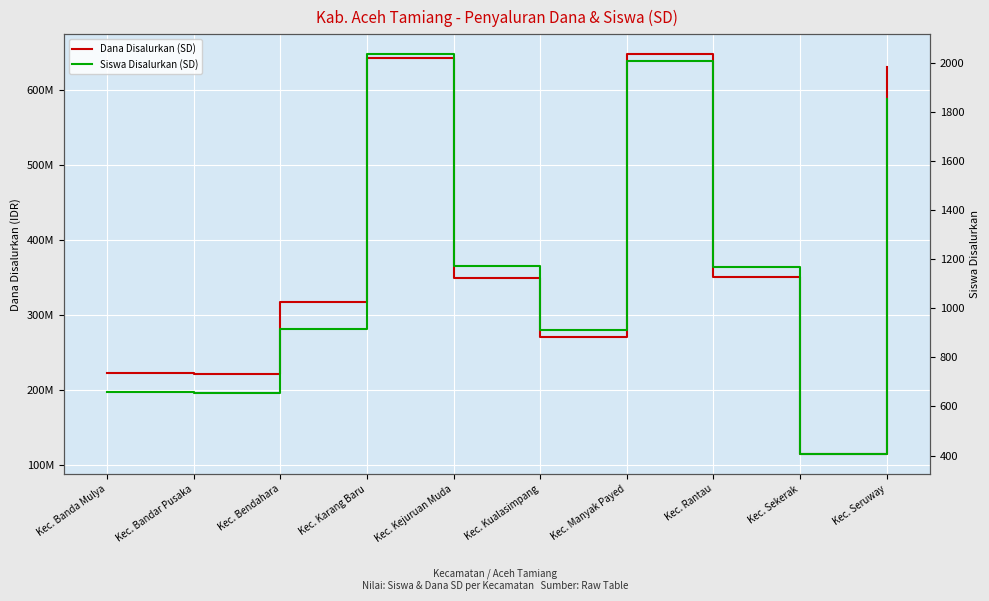

What is the label of the 5th point from the right?

Kec. Kualasimpang